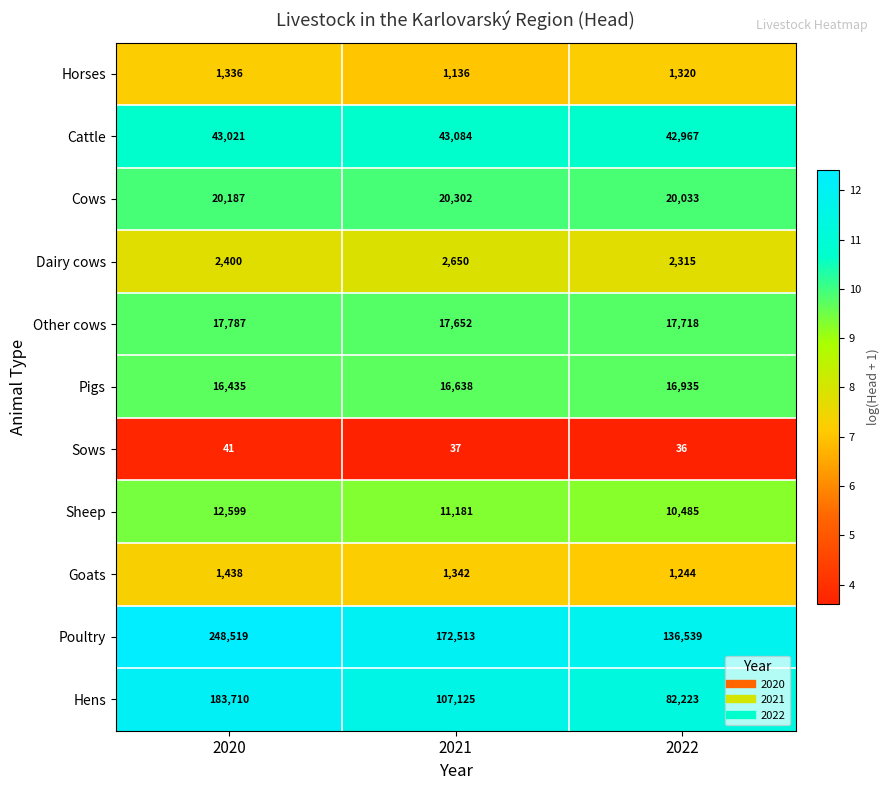

What is the average value of the Cattle series?

43024